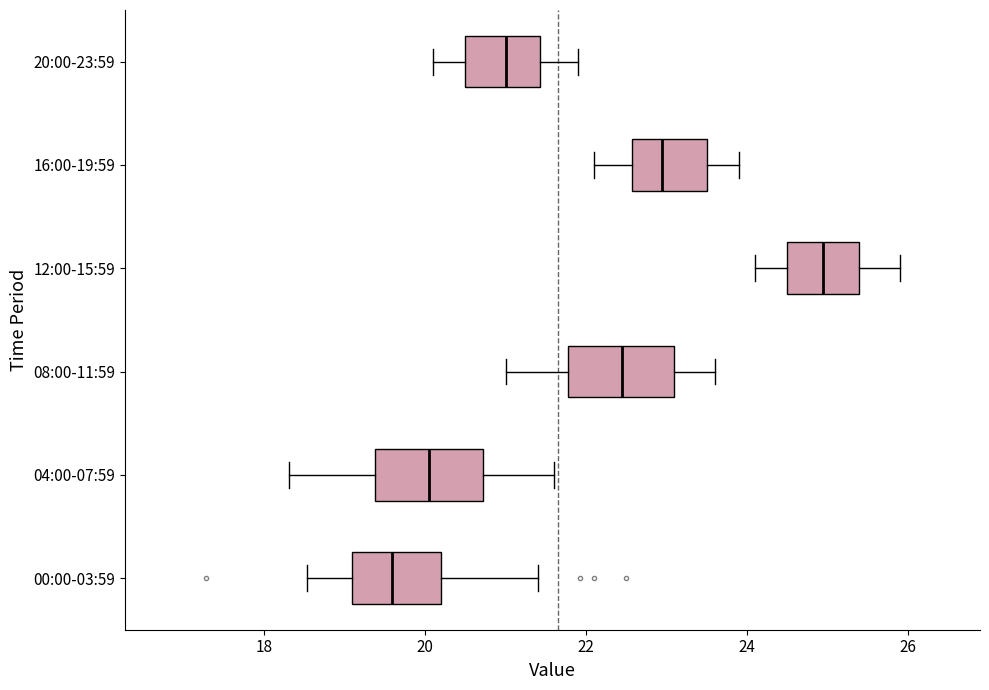

Reading bottom to top, read every box against the x-axis: the position of its median line, the range the box covers, and the ends of its whiskers. The values are not printed on the chart, so give them approximately, as read against the axis.

00:00-03:59: median 19.6, box 19.0 to 20.2, whiskers 18.6 to 21.4
04:00-07:59: median 20.0, box 19.4 to 20.8, whiskers 18.4 to 21.6
08:00-11:59: median 22.4, box 21.8 to 23.2, whiskers 21.0 to 23.6
12:00-15:59: median 25.0, box 24.6 to 25.4, whiskers 24.2 to 26.0
16:00-19:59: median 23.0, box 22.6 to 23.6, whiskers 22.2 to 24.0
20:00-23:59: median 21.0, box 20.6 to 21.4, whiskers 20.2 to 22.0